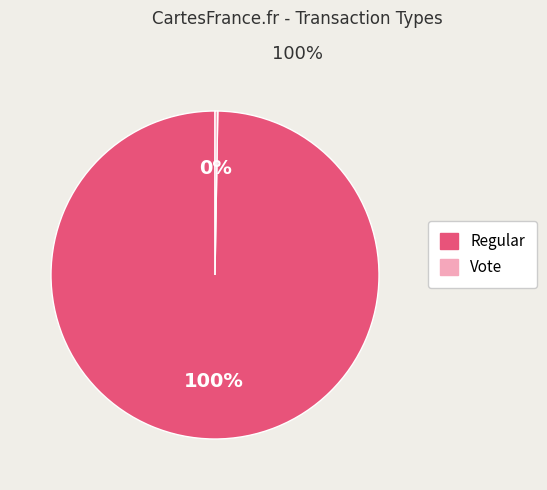

Which slice is the largest?

Regular